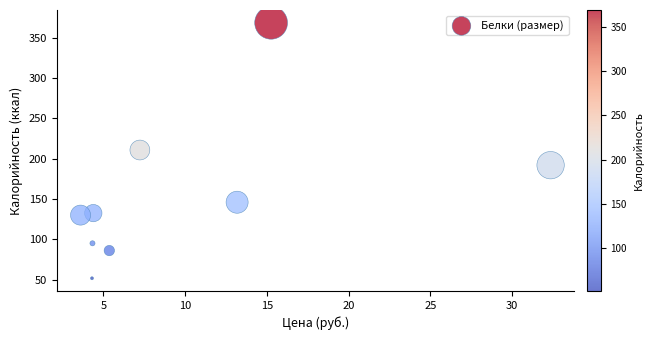

What is the average Y value?

157.0